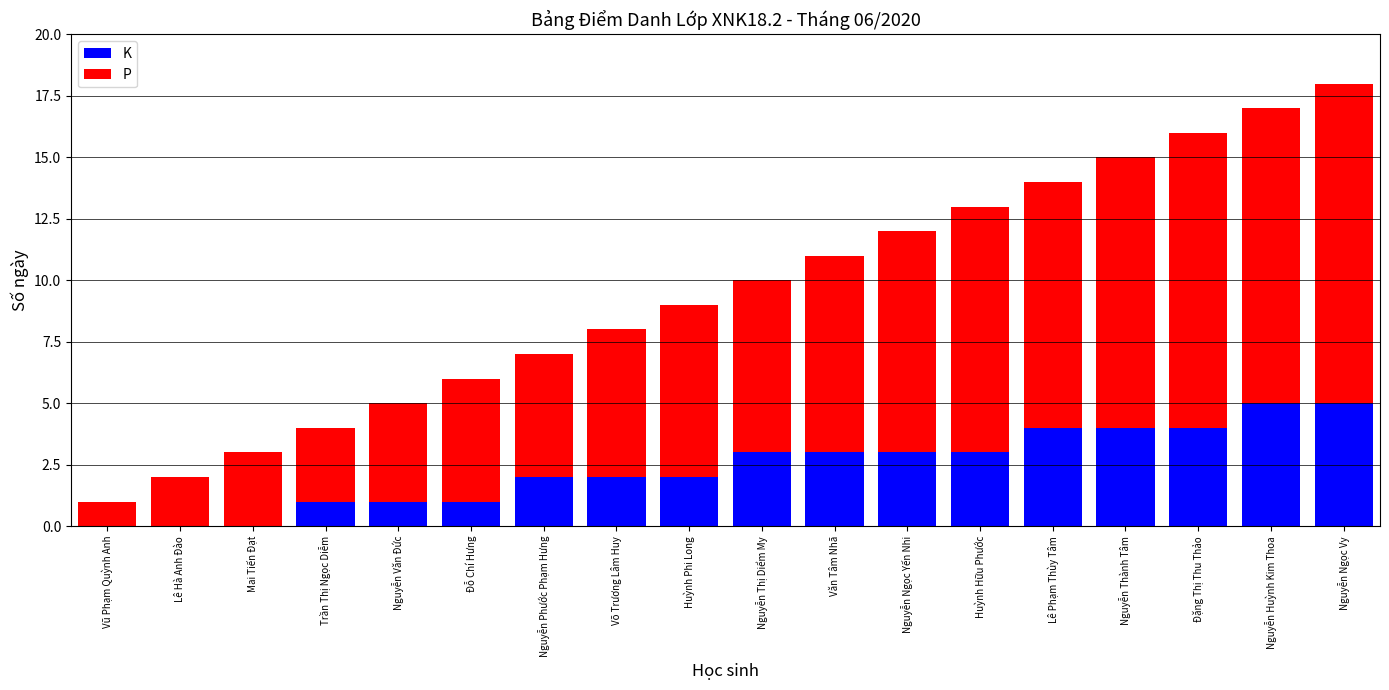

What is the sum of the K values at Nguyễn Huỳnh Kim Thoa and Nguyễn Văn Đức?

6